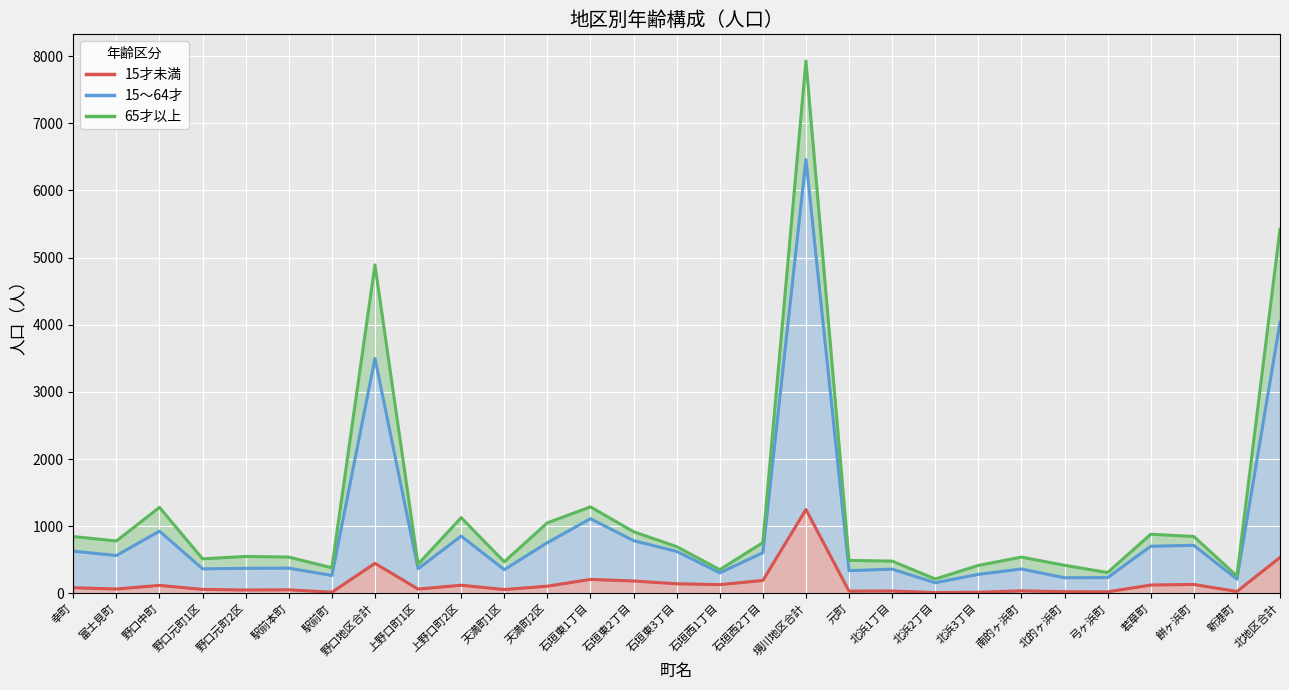

True or false: 15～64才 and 15才未満 intersect in this chart.

False